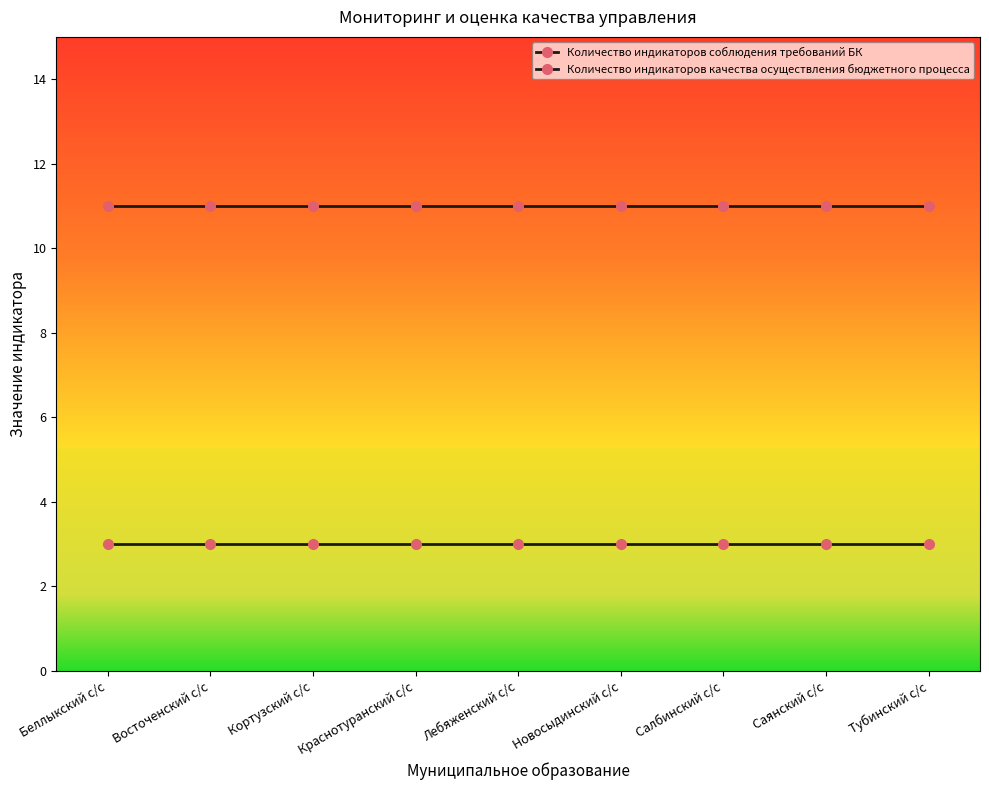

How many lines are shown in the chart?

2